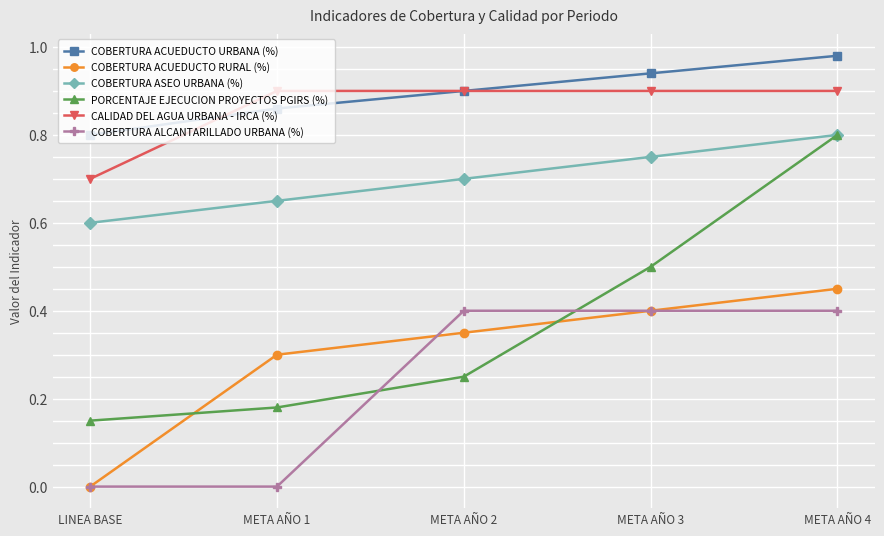

Count the COBERTURA ASEO URBANA (%) values in the range 0 to 1.

5